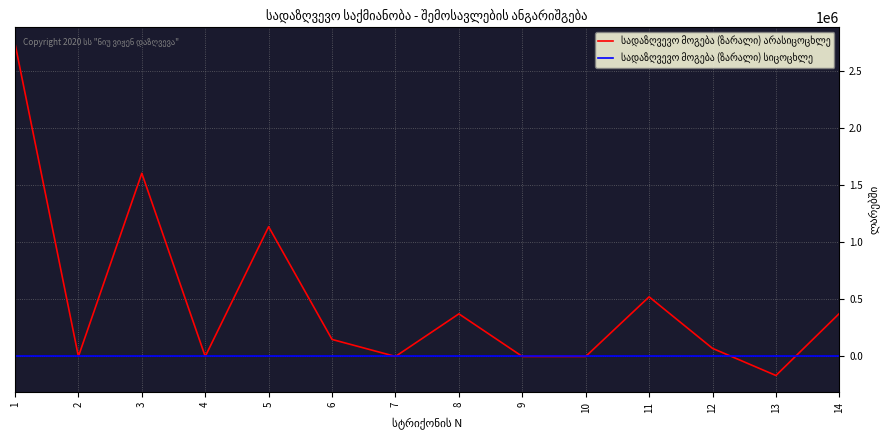

At how many categories does at least one series exceed 276077?

6